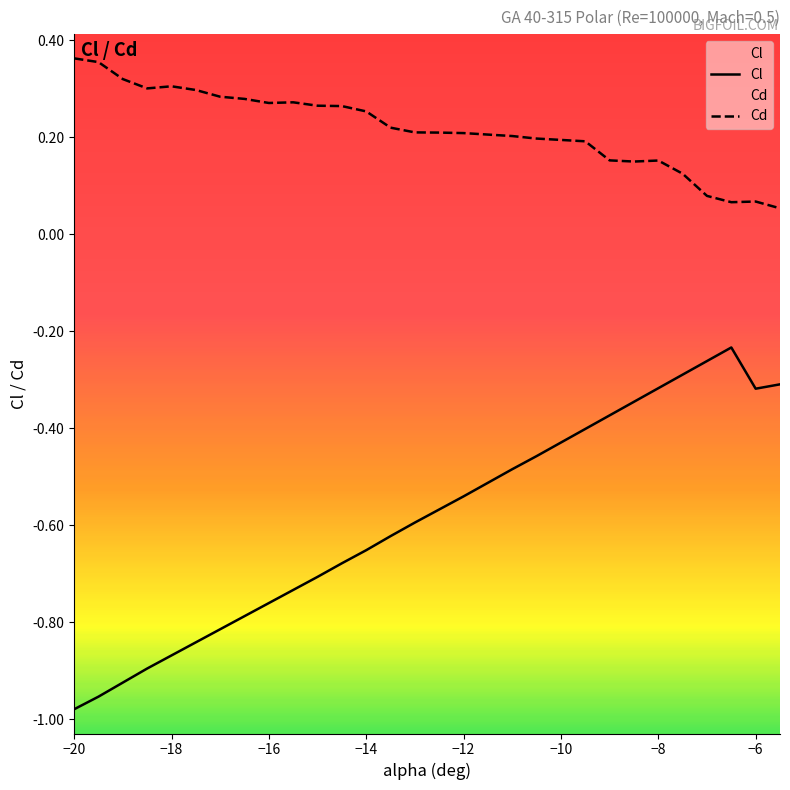

True or false: Cl and Cd cross at least once.

False